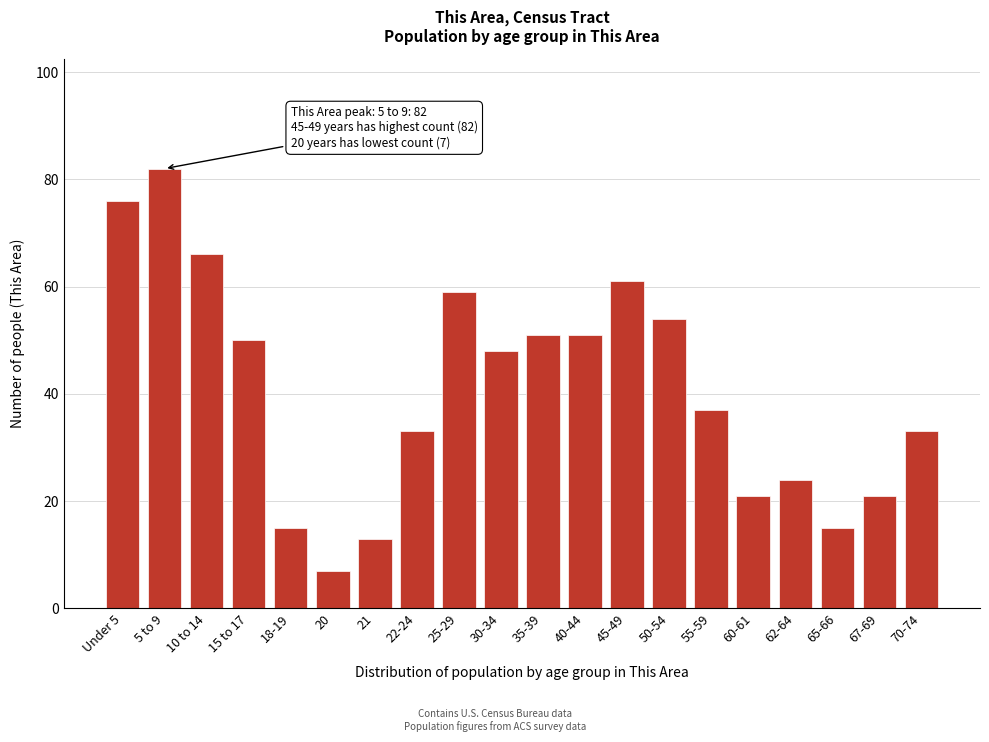

Reading right to left, what are all the values shown in this chart?

33	21	15	24	21	37	54	61	51	51	48	59	33	13	7	15	50	66	82	76